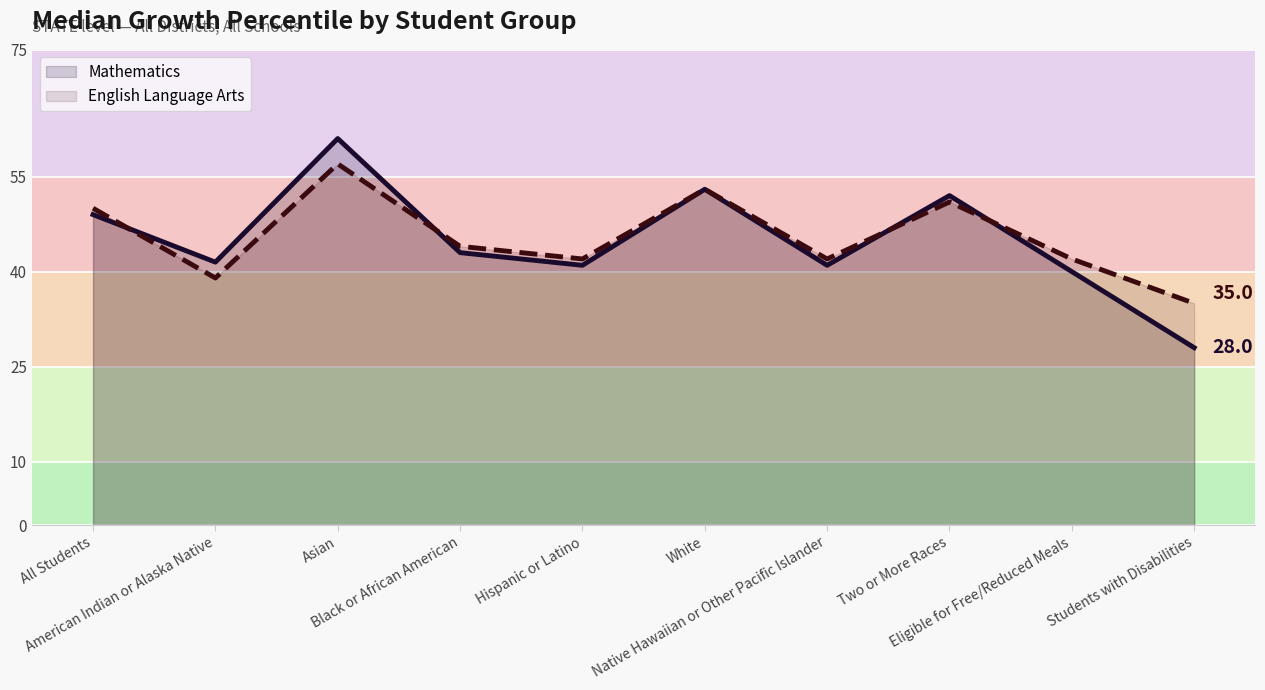

What is the sum of all Mathematics values?

449.5